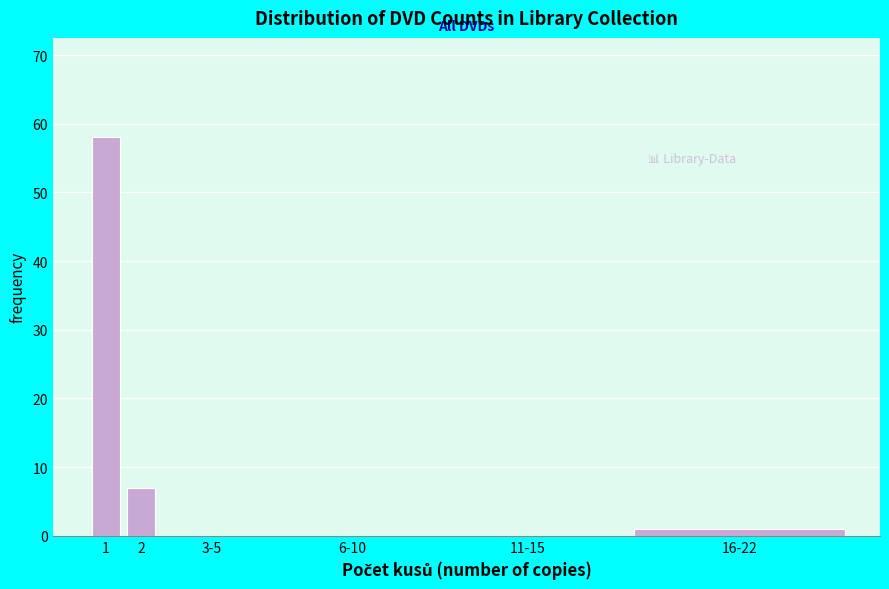

Reading left to right, transcribe all the data shown in this chart.

1=58	2=7	3-5=0	6-10=0	11-15=0	16-22=1